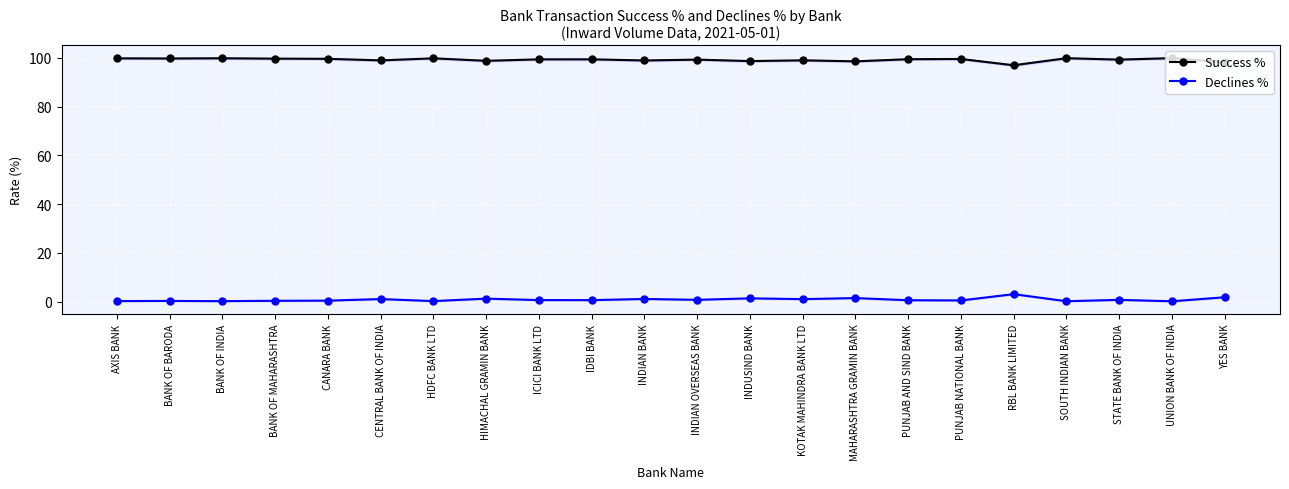

Which category has the lowest value across all series?

UNION BANK OF INDIA